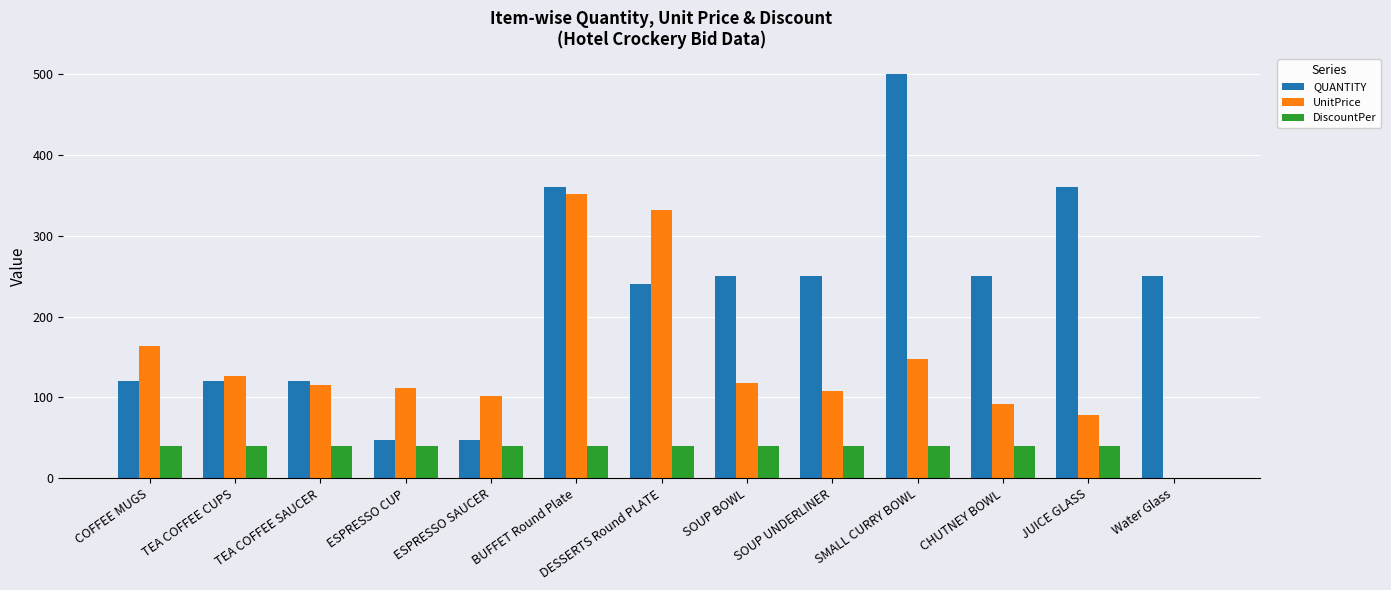

What is the sum of the UnitPrice values at SMALL CURRY BOWL and CHUTNEY BOWL?

240